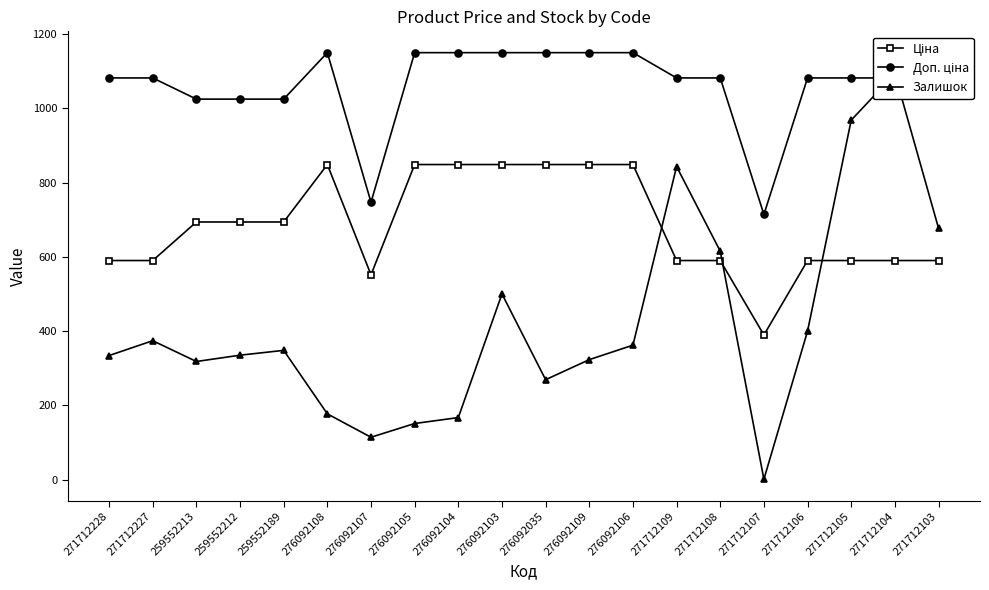

Rank the series by their average value, from highest to lowest.

Доп. ціна, Ціна, Залишок